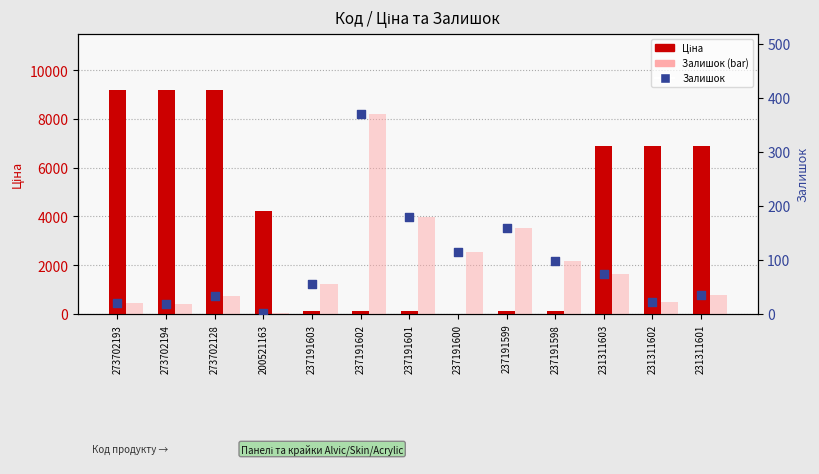

What is the total value across all series at 231311603?

7017.4